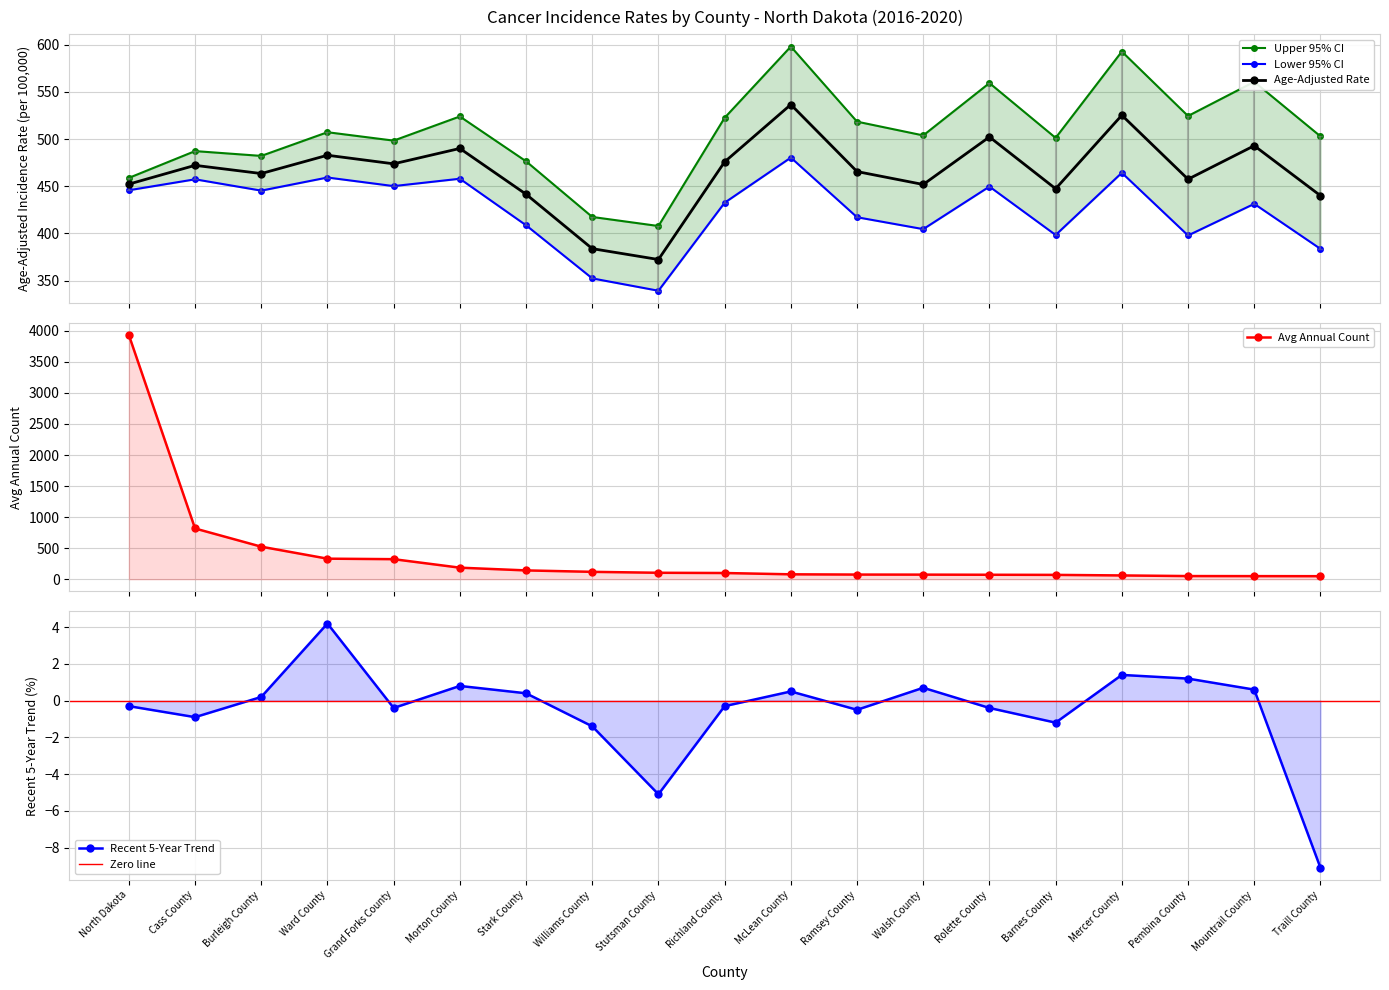

What is the smallest value displayed?

-9.1